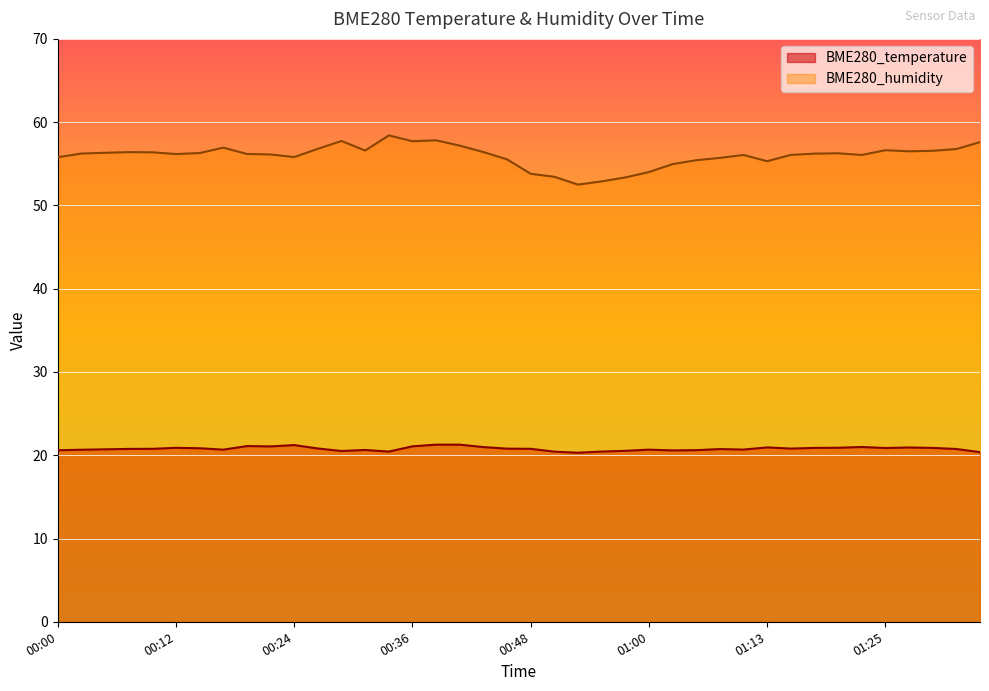

The BME280_humidity series shows 18.6 at 00:12. True or false?

False